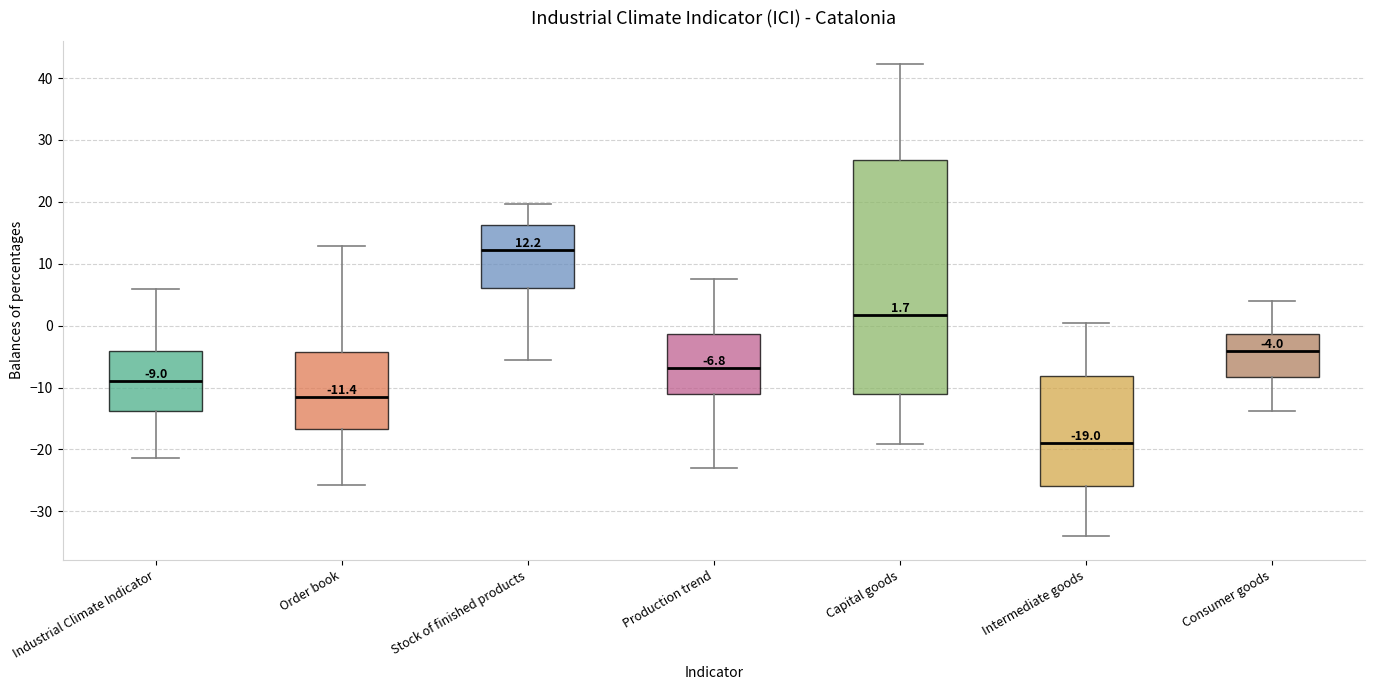

Which box's median line is the lowest?

Intermediate goods